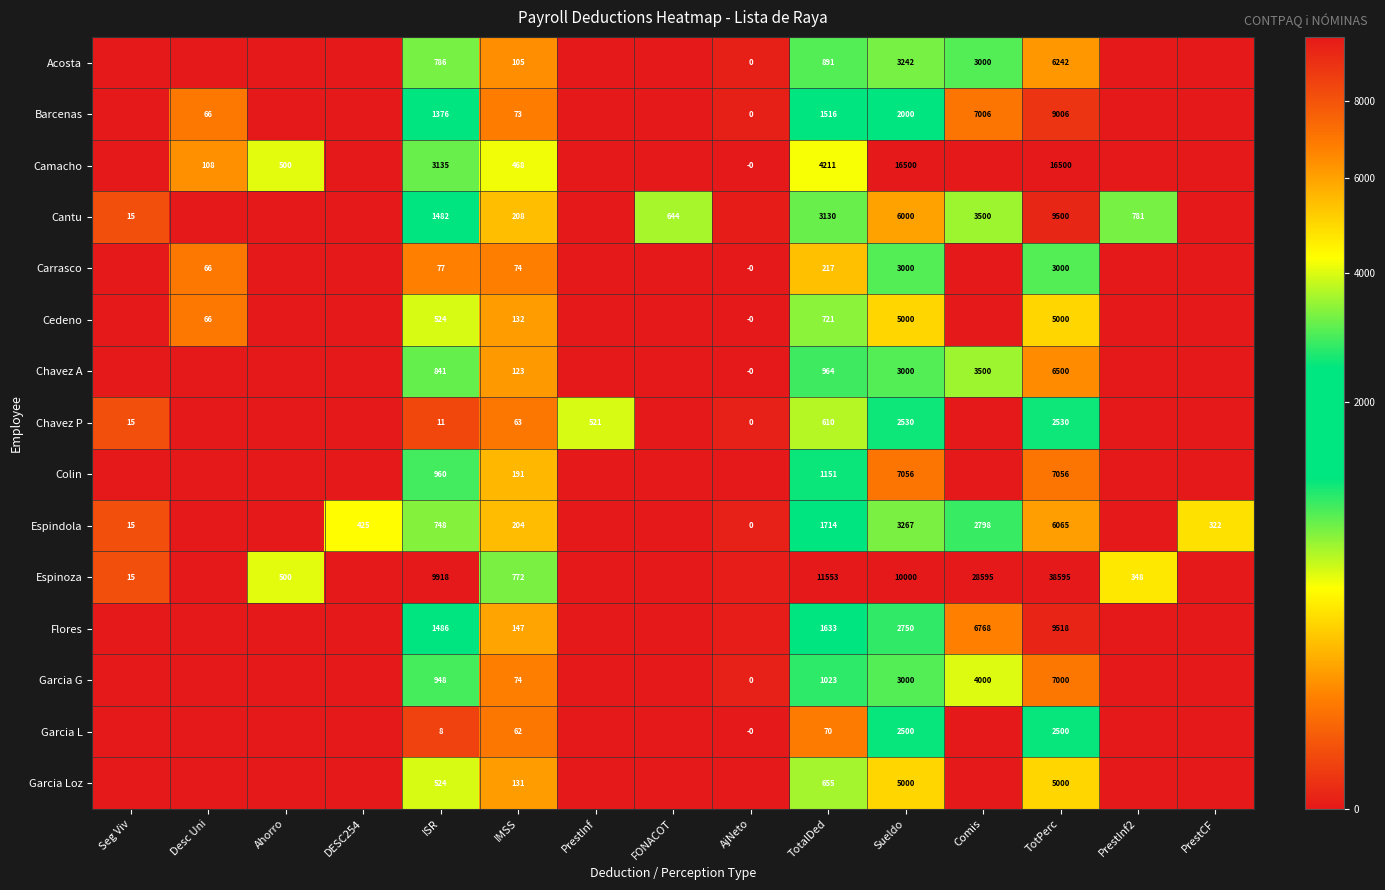

Which series changed the most between IMSS and Sueldo?

Camacho